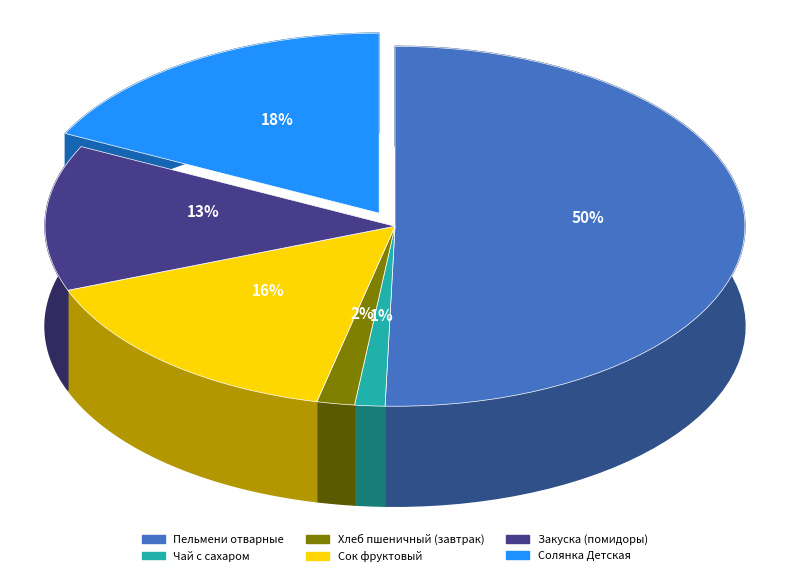

Combined, do Закуска (помидоры) and Хлеб пшеничный (завтрак) account for over 50%?

No